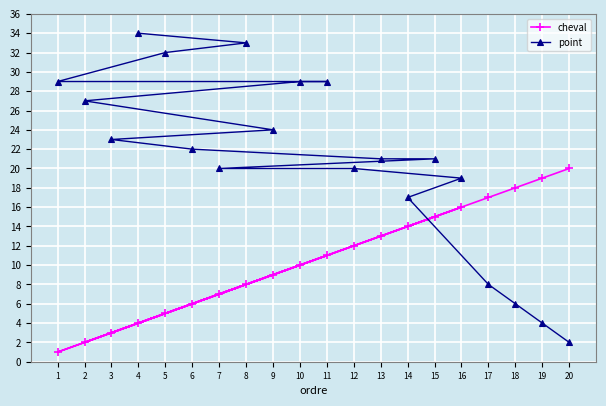

True or false: cheval and point cross at least once.

True